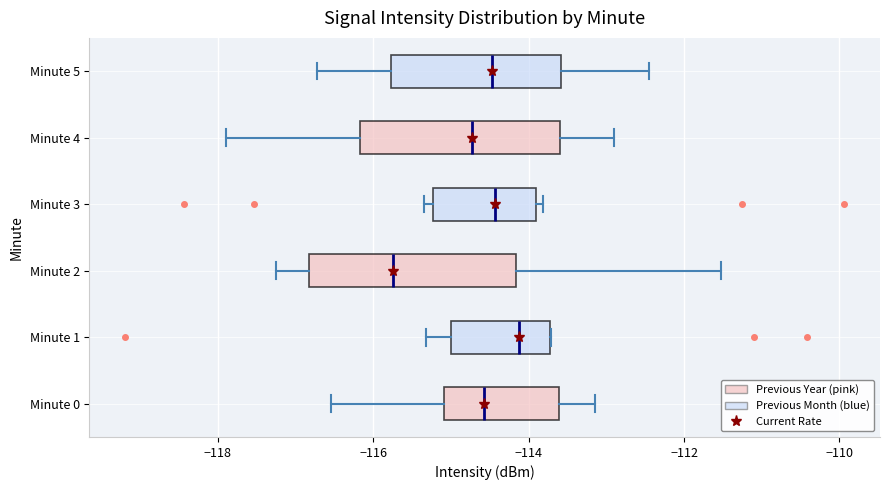

Reading bottom to top, transcribe this box plot: for each box, give where its median line is, the range the box spans, and where its two whiskers end, as read against the x-axis. The values are not printed on the chart, so give them approximately, as read against the axis.

Minute 0: median -114.6, box -115.0 to -113.6, whiskers -116.6 to -113.2
Minute 1: median -114.2, box -115.0 to -113.8, whiskers -115.4 to -113.8
Minute 2: median -115.8, box -116.8 to -114.2, whiskers -117.2 to -111.6
Minute 3: median -114.4, box -115.2 to -114.0, whiskers -115.4 to -113.8
Minute 4: median -114.8, box -116.2 to -113.6, whiskers -117.8 to -112.8
Minute 5: median -114.4, box -115.8 to -113.6, whiskers -116.8 to -112.4